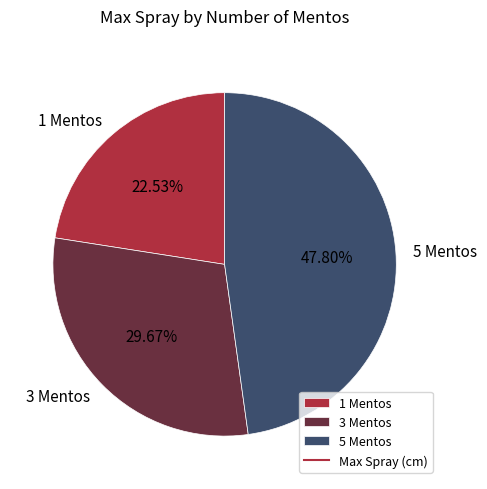

To the nearest percent, what portion does 5 represent?

48%